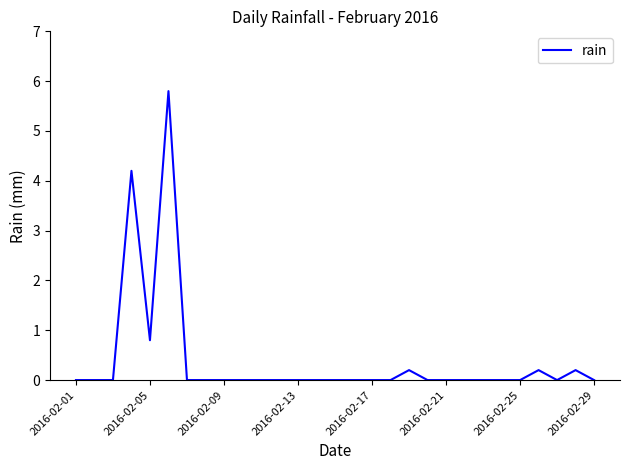

What is the difference between the maximum and minimum values?

5.8